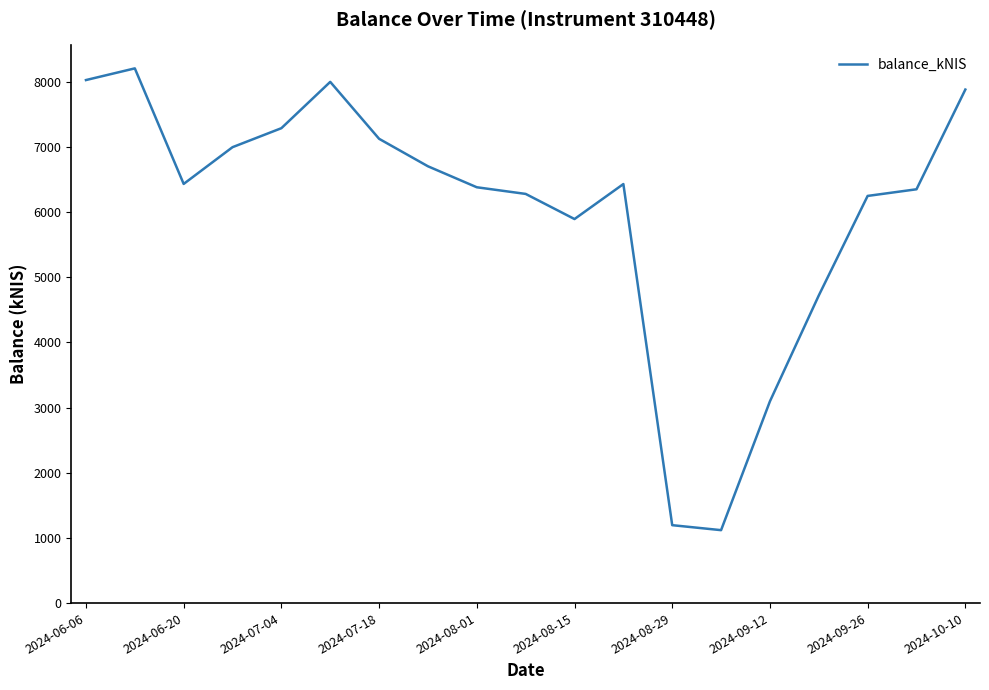

How many interior local peaks (higher than both neighbors) does the data have?

3